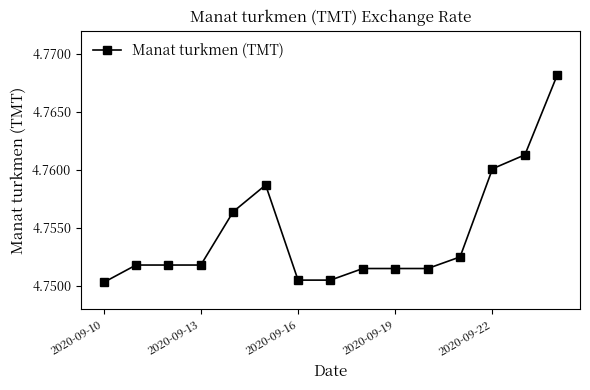

Count the values in the range 4 to 5.

15